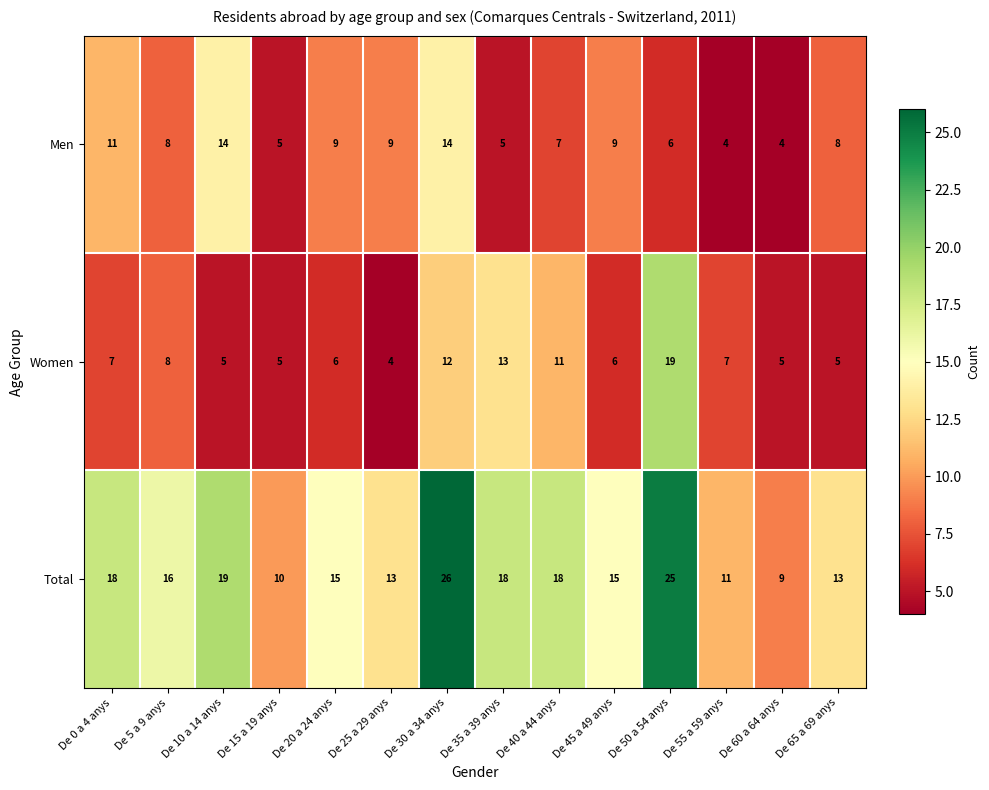

Which category has the highest value across all series?

De 30 a 34 anys